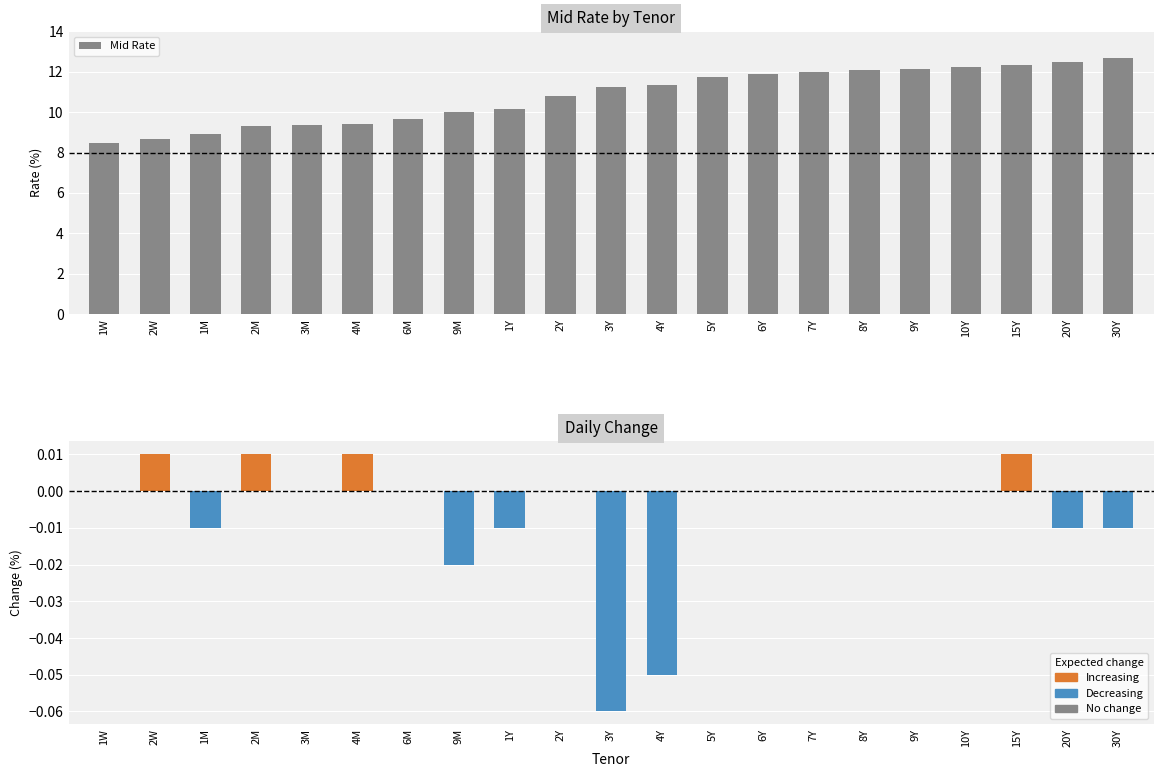

What are all the series names shown in the legend?

Mid Rate, Change